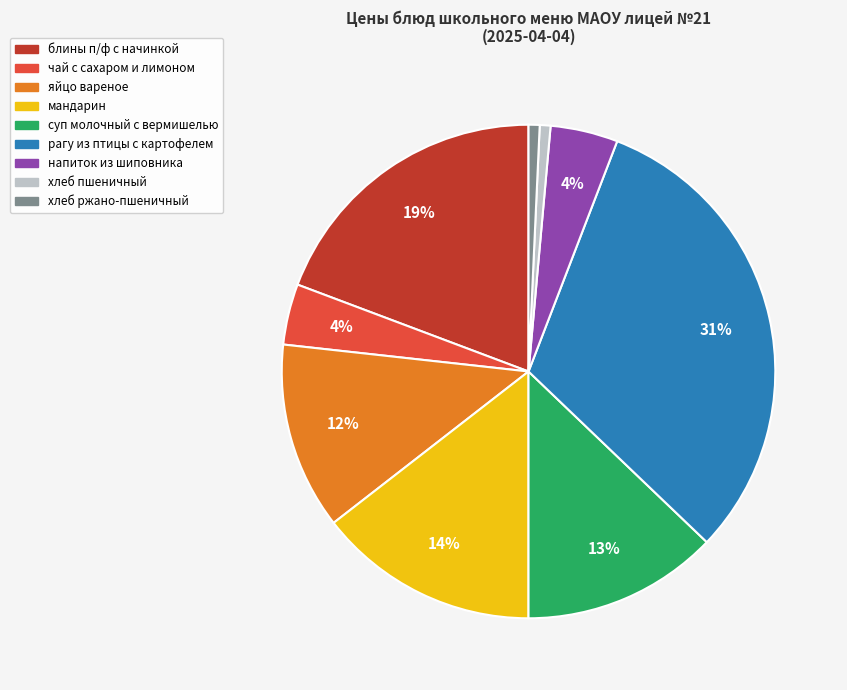

Is there any slice that represents more than half of the pie?

No